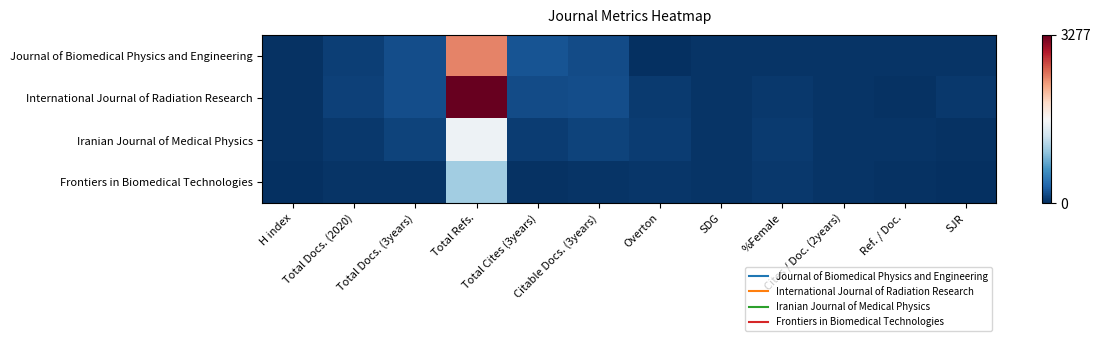

Which series has the largest total across all categories?

International Journal of Radiation Research